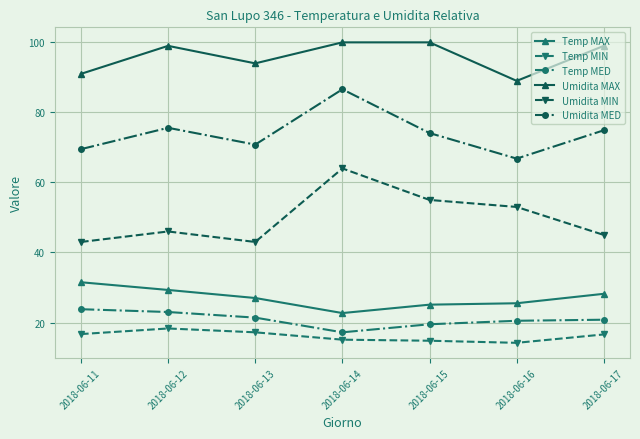

What is the smallest value displayed?

14.2